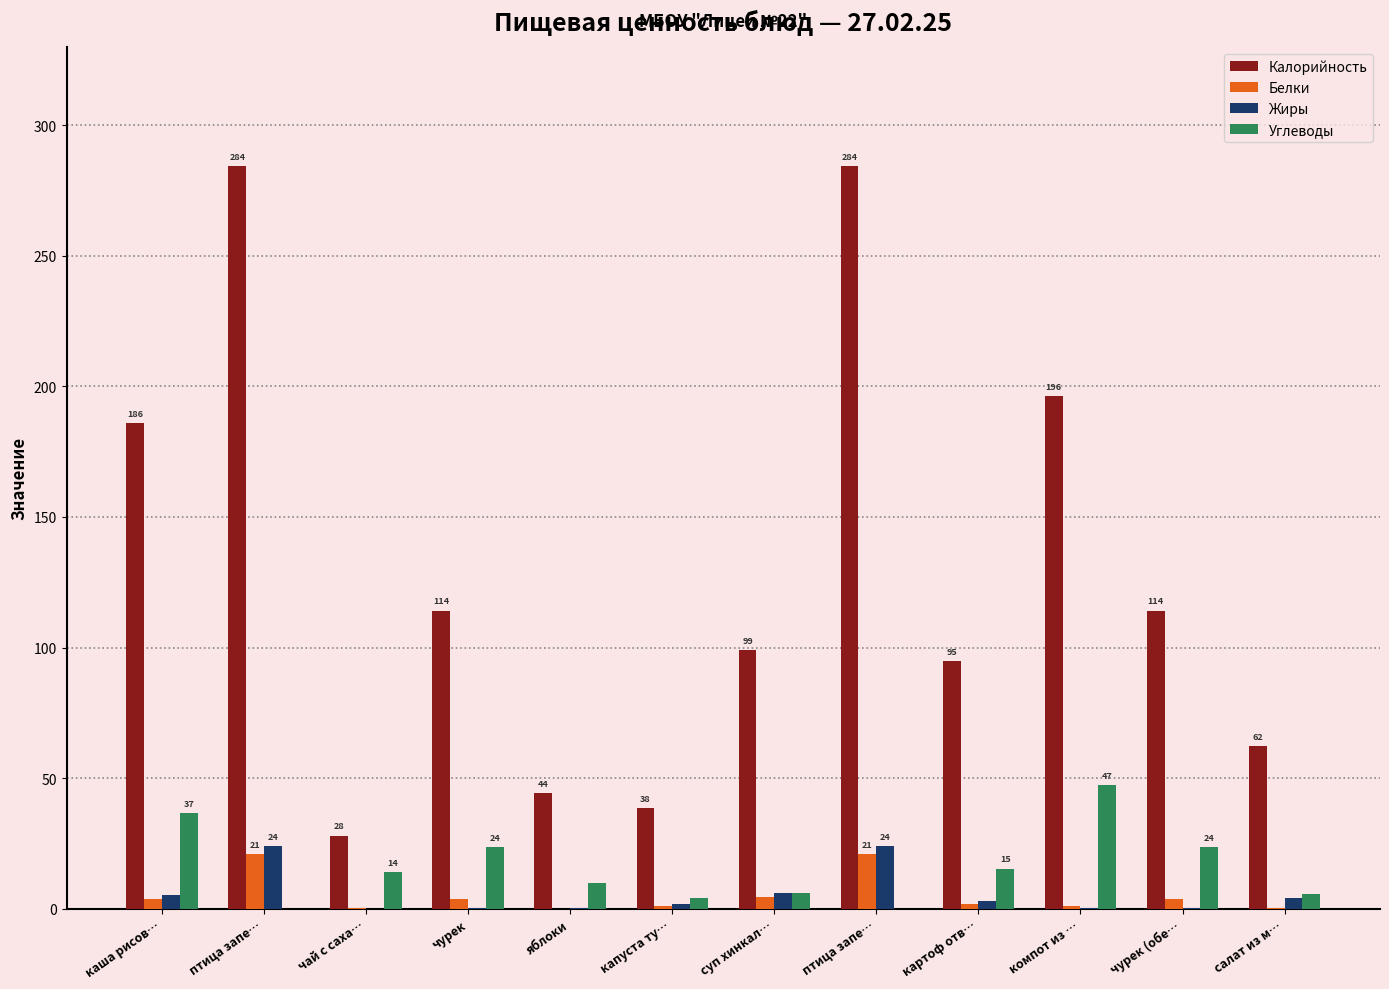

Reading left to right, transcribe all the data shown in this chart.

Калорийность: каша рисов…=186.0	птица запе…=284.4	чай с саха…=28.0	чурек=114.2	яблоки=44.4	капуста ту…=38.5	суп хинкал…=99.1	птица запе…=284.4	картоф отв…=94.9	компот из …=196.4	чурек (обе…=114.2	салат из м…=62.4
Белки: каша рисов…=3.7	птица запе…=21.0	чай с саха…=0.2	чурек=3.8	яблоки=0.0	капуста ту…=1.0	суп хинкал…=4.7	птица запе…=21.0	картоф отв…=1.9	компот из …=1.2	чурек (обе…=3.8	салат из м…=0.2
Жиры: каша рисов…=5.4	птица запе…=23.9	чай с саха…=0.0	чурек=0.5	яблоки=0.4	капуста ту…=1.8	суп хинкал…=5.9	птица запе…=23.9	картоф отв…=2.9	компот из …=0.3	чурек (обе…=0.5	салат из м…=4.0
Углеводы: каша рисов…=36.7	птица запе…=0.1	чай с саха…=14.0	чурек=23.6	яблоки=9.7	капуста ту…=4.0	суп хинкал…=5.9	птица запе…=0.1	картоф отв…=15.3	компот из …=47.3	чурек (обе…=23.6	салат из м…=5.7